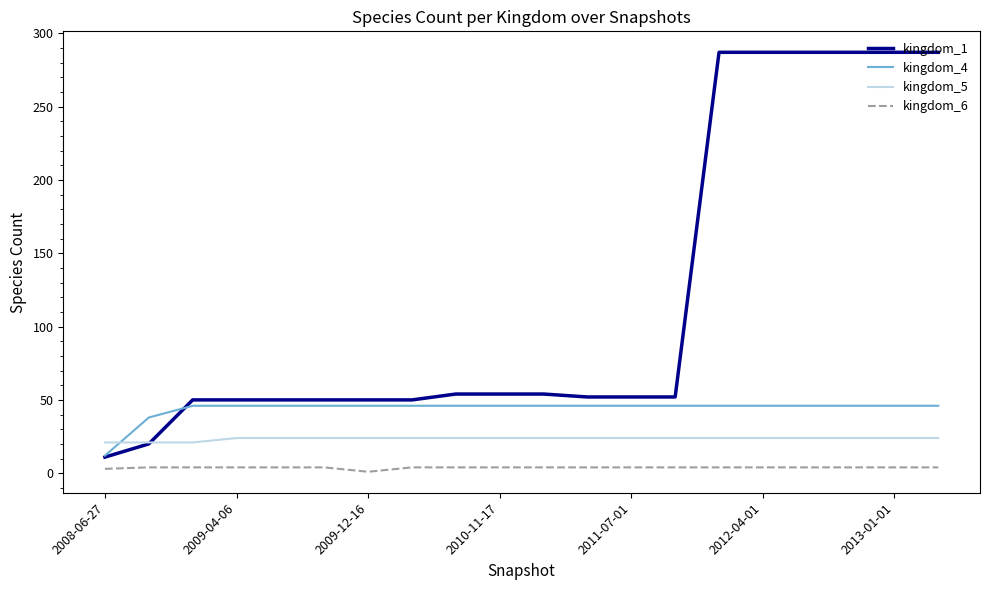

What are all the series names shown in the legend?

kingdom_1, kingdom_4, kingdom_5, kingdom_6